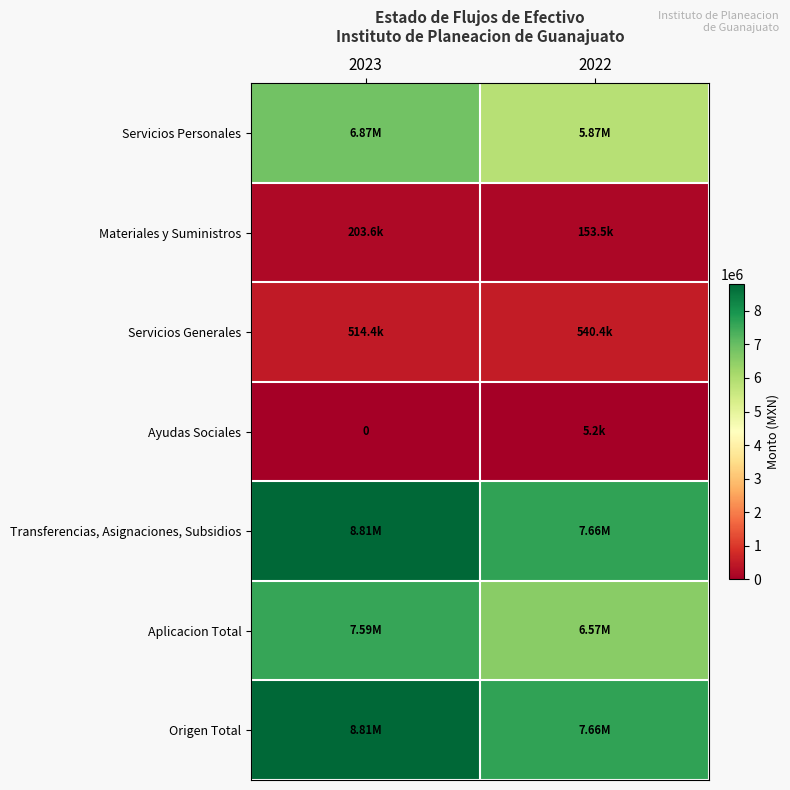

At which category is the sum across all series the highest?

2023